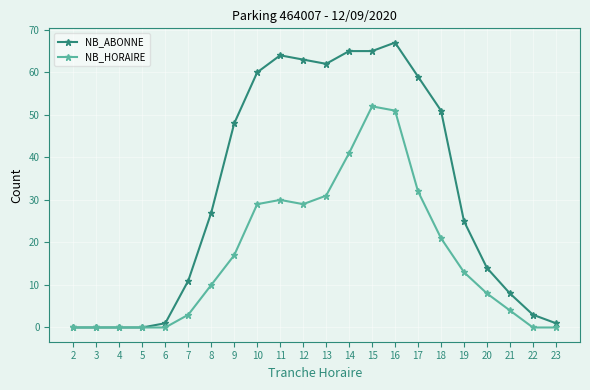

At which category does the chart reach its peak across all series?

16